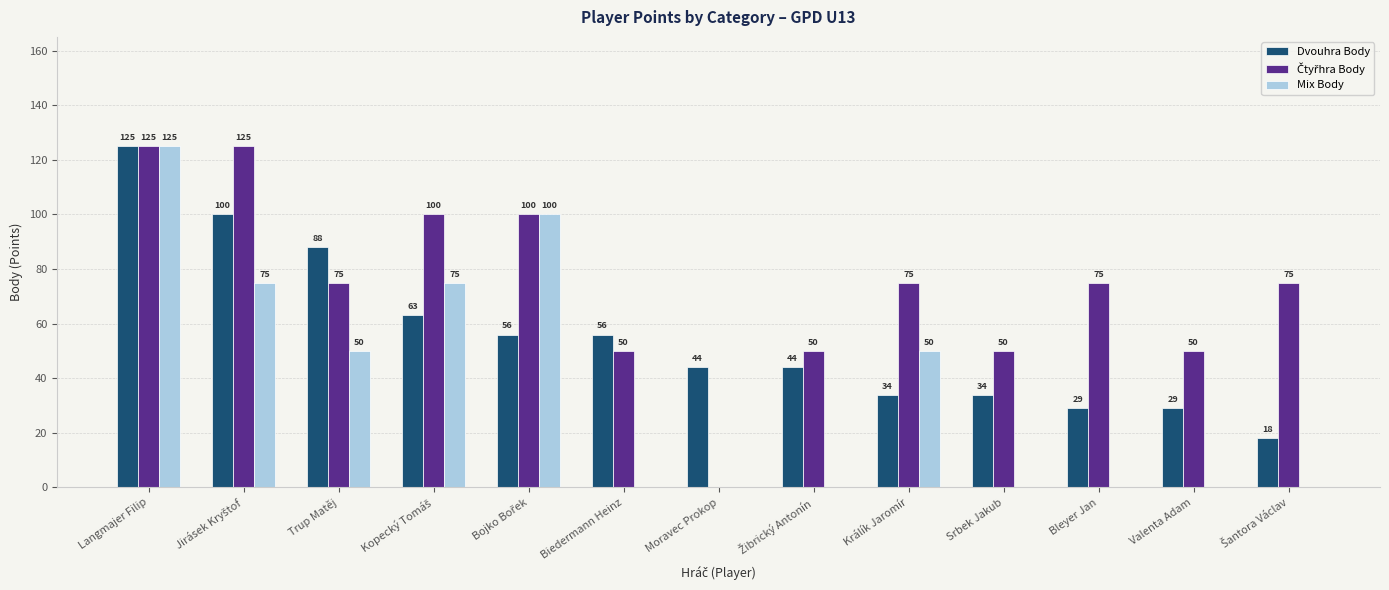

What is the approximate value of Dvouhra Body at Trup Matěj, to the nearest 10?

90